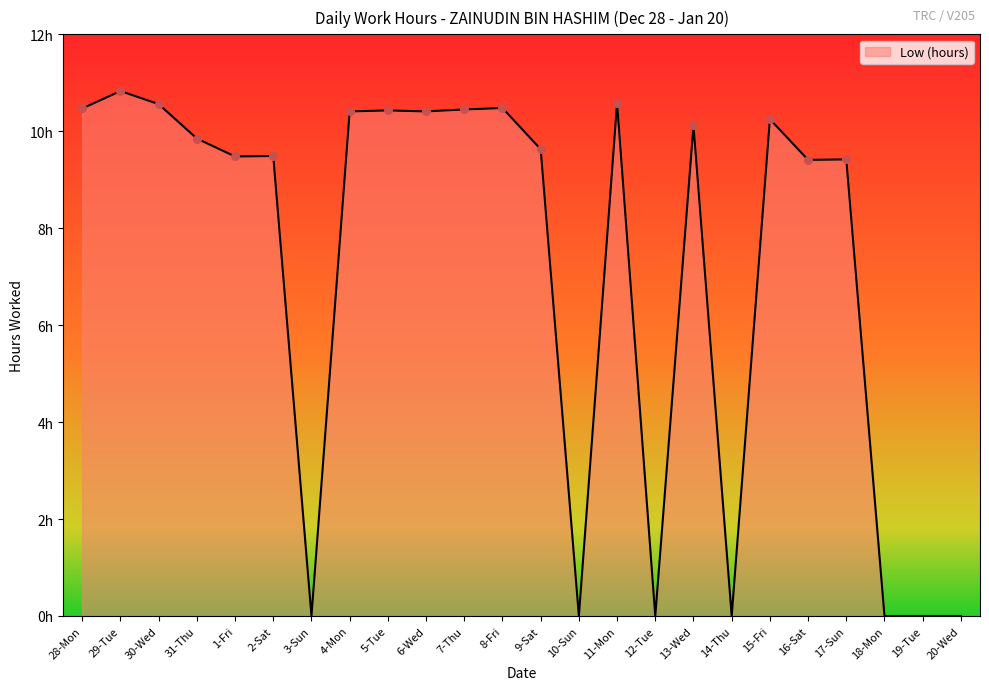

Approximately how many times larger is the value at 29-Tue compared to 11-Mon?

1.0